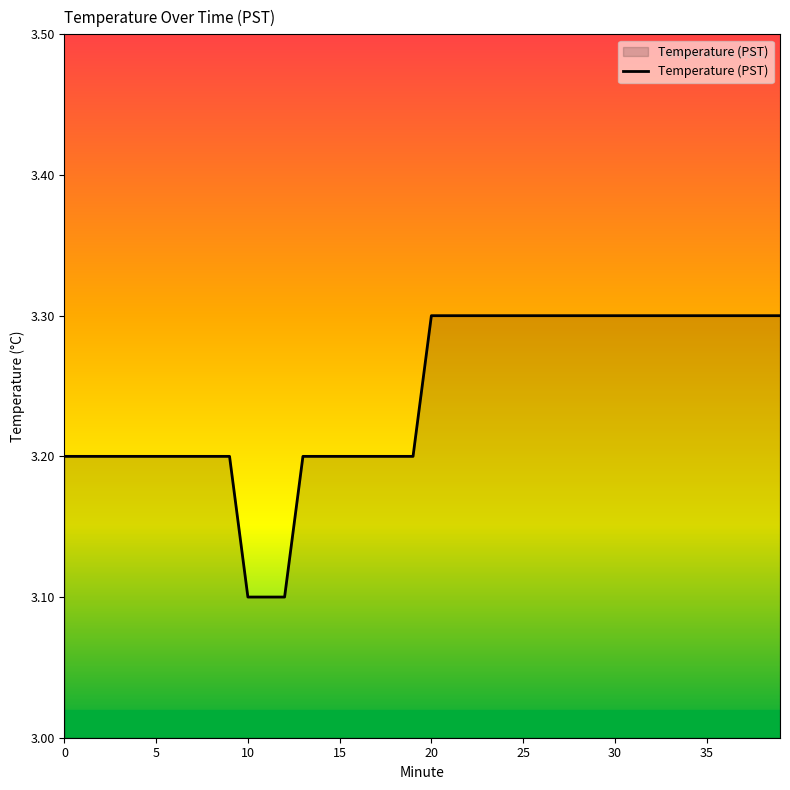

What is the maximum value shown in the chart?

3.3